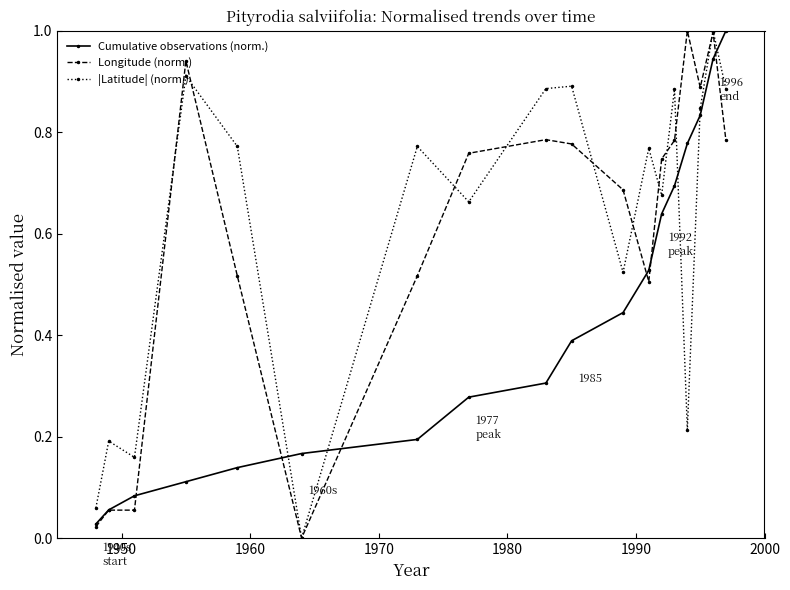

True or false: |Latitude| (norm.) and Longitude (norm.) cross at least once.

True